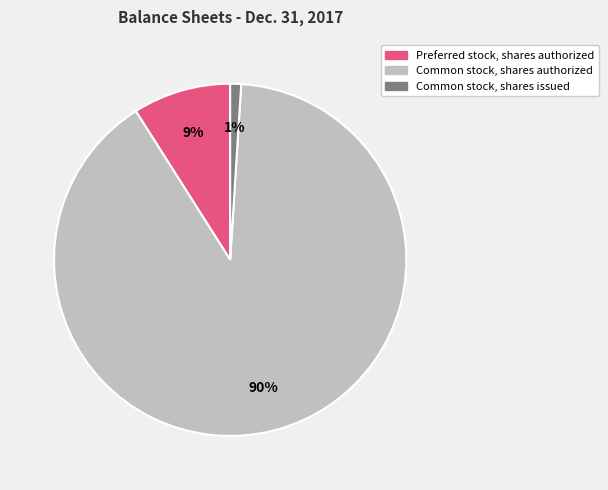

The Common stock, shares issued slice represents 1% of the pie. True or false?

True